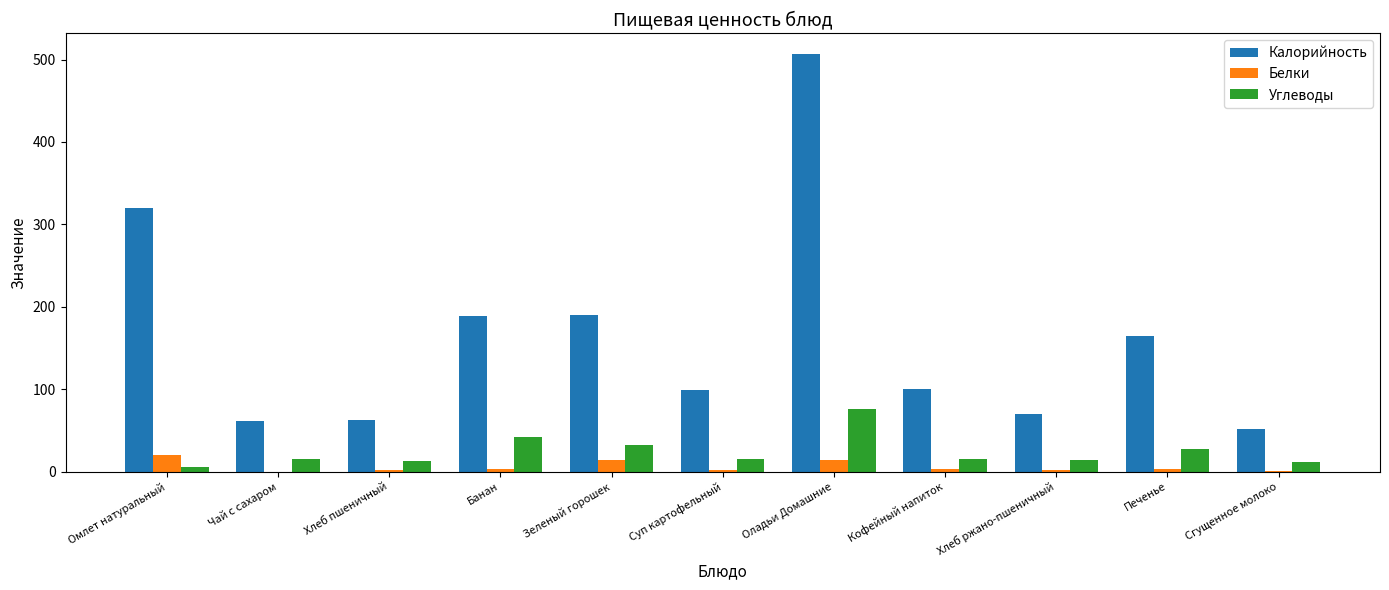

Which series has the largest range (max minus min)?

Калорийность